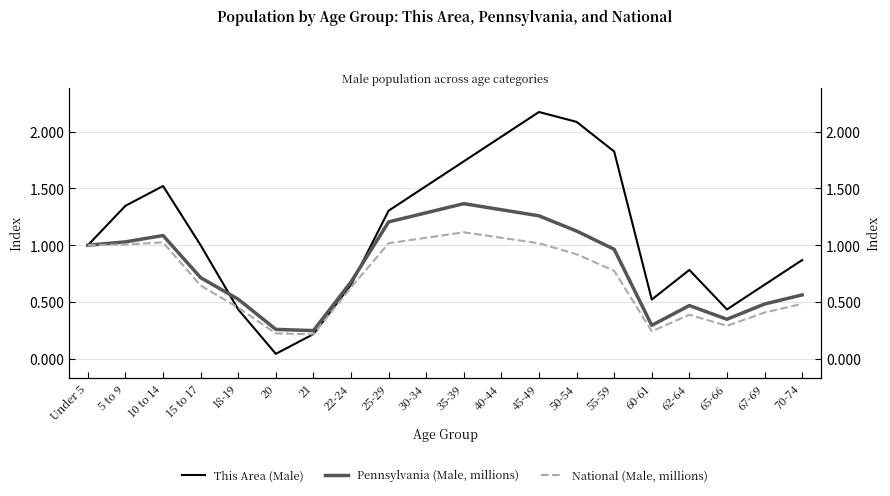

How many lines are shown in the chart?

3